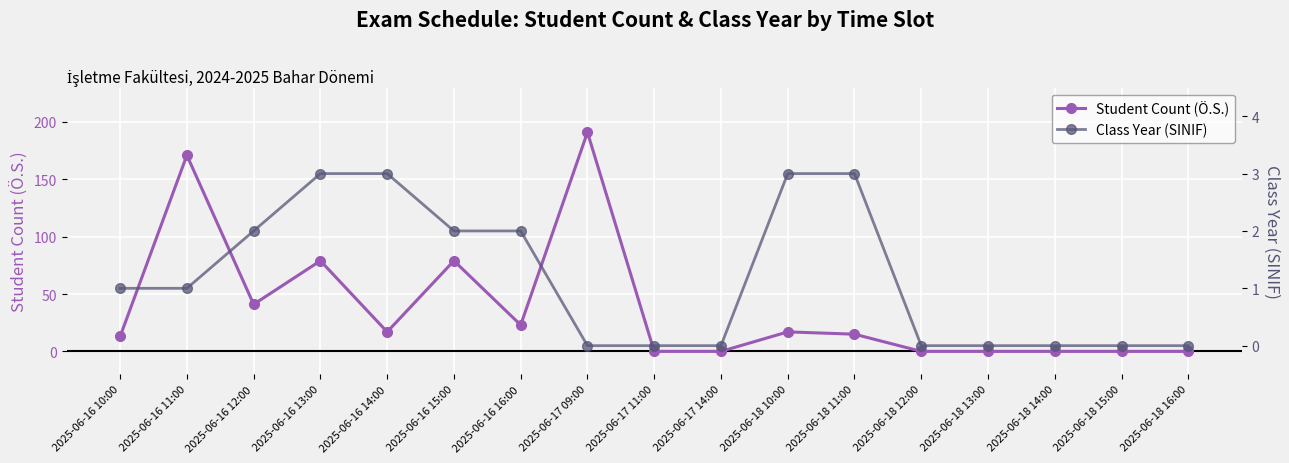

How many lines are shown in the chart?

2